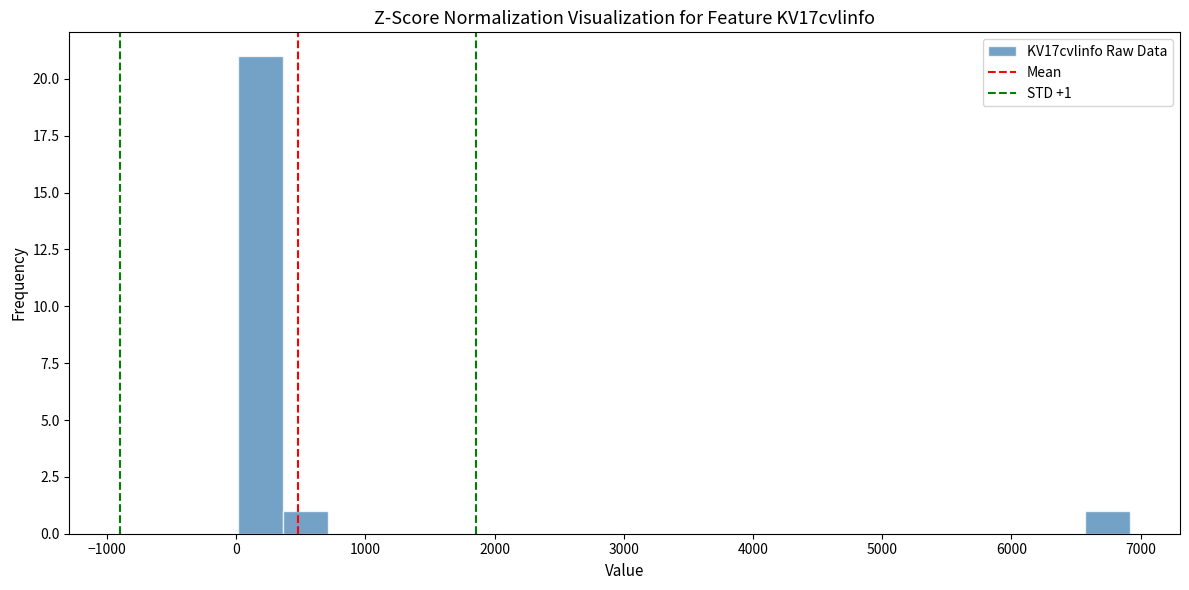

Read against the x-axis, roughly where is the centre of the tallest bar?

200